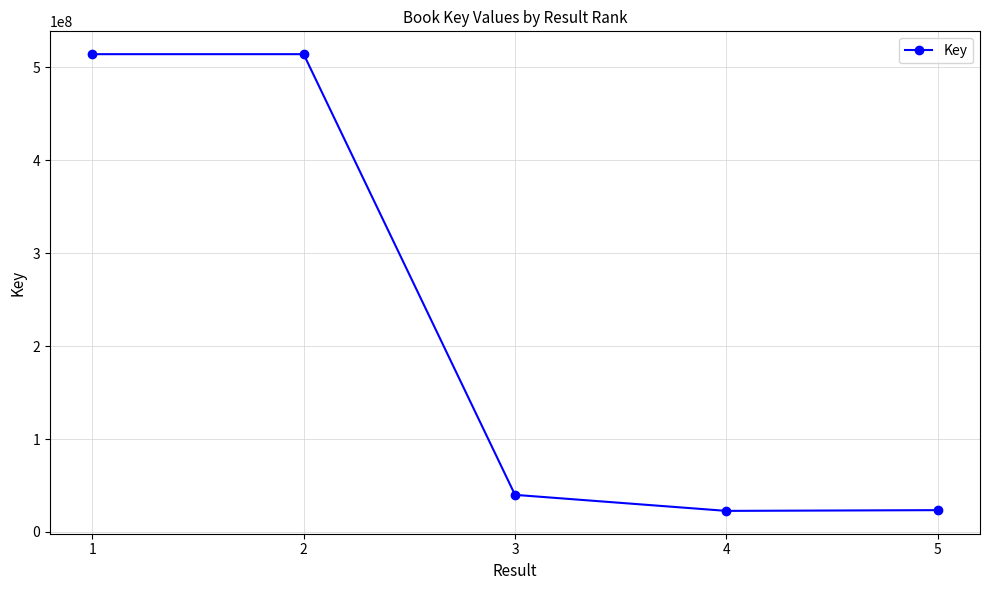

The value at 4 is 22645381. True or false?

True